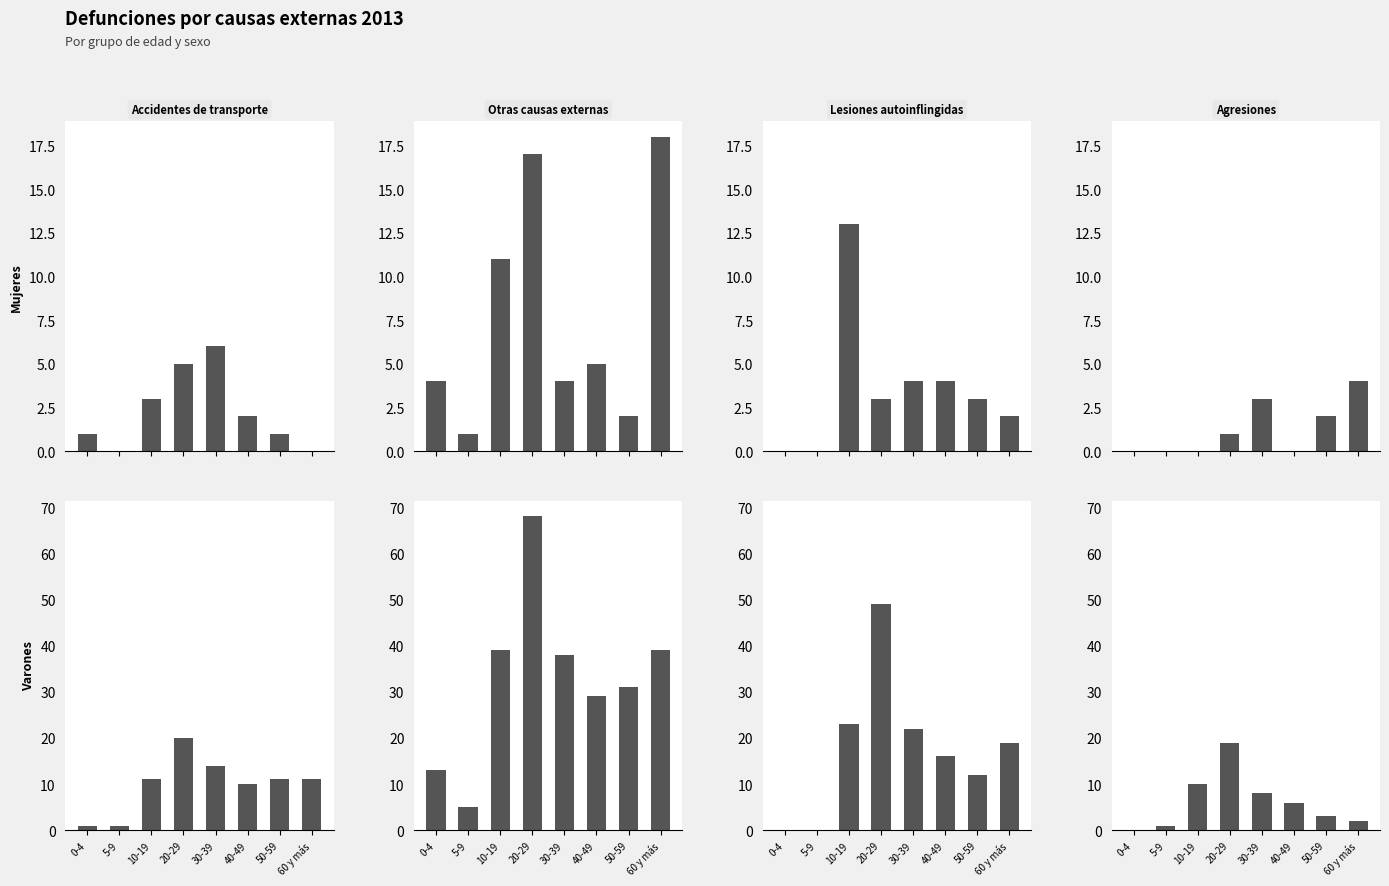

What is the label of the 8th bar from the left?

60 y más